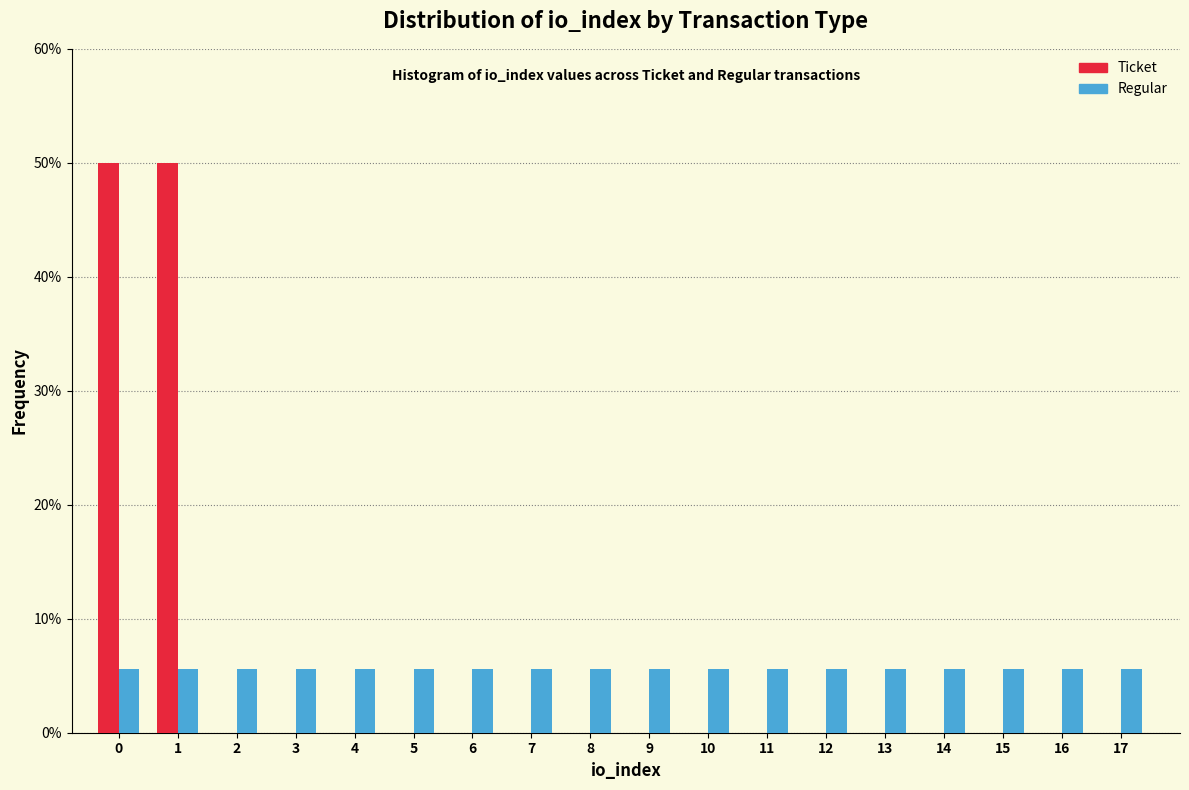

What are all the series names shown in the legend?

Ticket, Regular